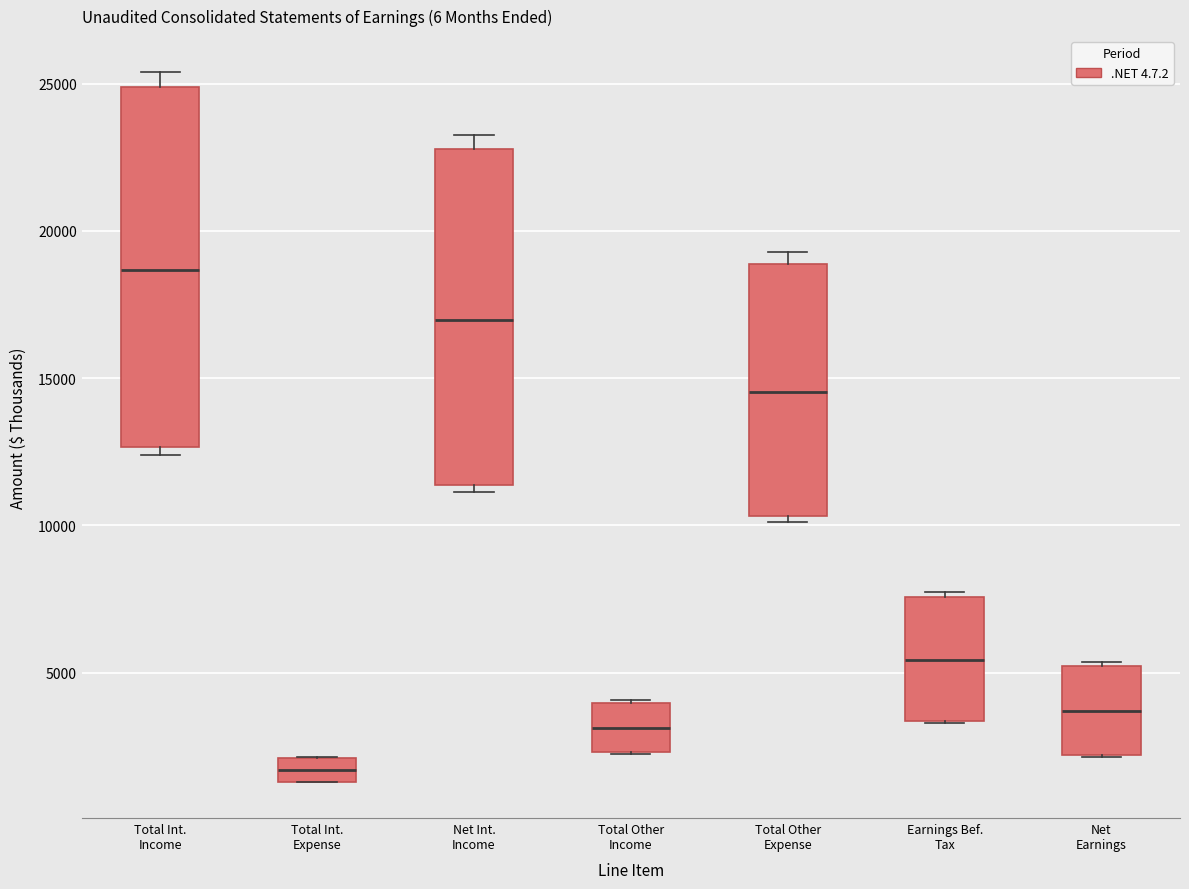

Reading left to right, transcribe this box plot: for each box, give where its median line is, the range the box spans, and where its two whiskers end, as read against the y-axis. The values are not printed on the chart, so give them approximately, as read against the axis.

Total Int. Income: median 18500, box 12500 to 25000, whiskers 12500 (just below the box's lower edge) to 25500
Total Int. Expense: median 1500 (inside the box), box 1500 to 2000, whiskers 1500 to 2000
Net Int. Income: median 17000, box 11500 to 23000, whiskers 11000 to 23500
Total Other Income: median 3000, box 2500 to 4000, whiskers 2000 to 4000
Total Other Expense: median 14500, box 10500 to 19000, whiskers 10000 to 19500
Earnings Bef. Tax: median 5500, box 3500 to 7500, whiskers 3500 to 7500 (just above the box's upper edge)
Net Earnings: median 3500, box 2000 to 5000, whiskers 2000 to 5500